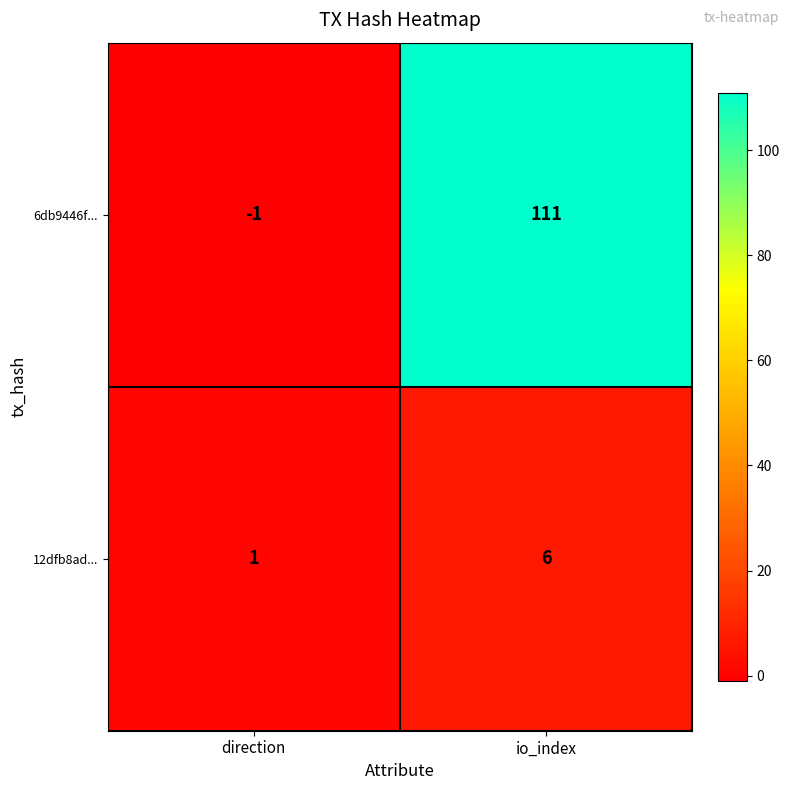

Rank the series by their maximum value, from lowest to highest.

12dfb8ad..., 6db9446f...